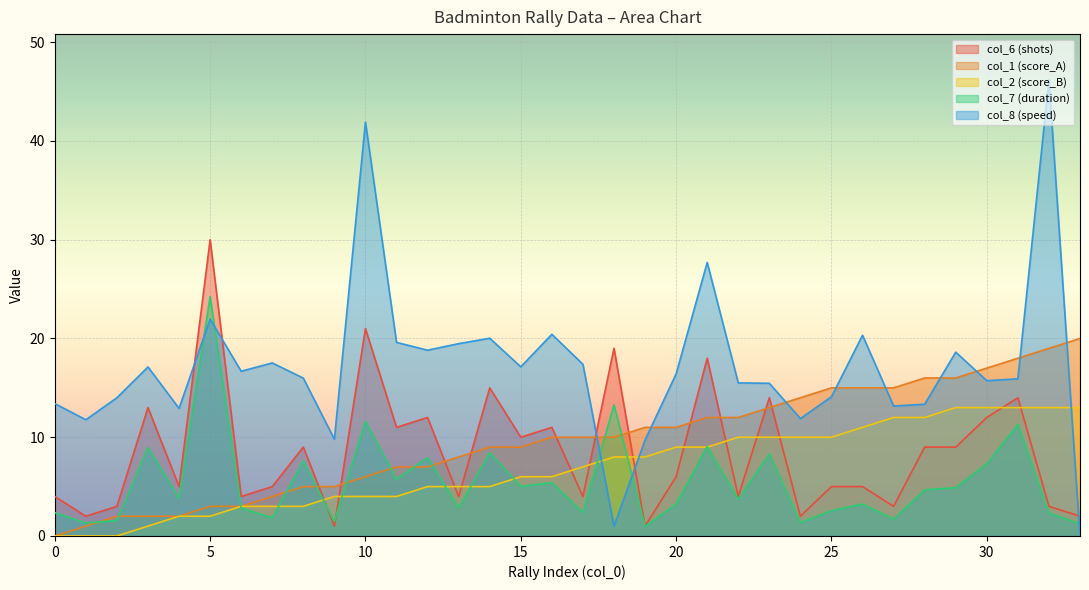

What is the average value of the col_2 (score_B) series?

6.9